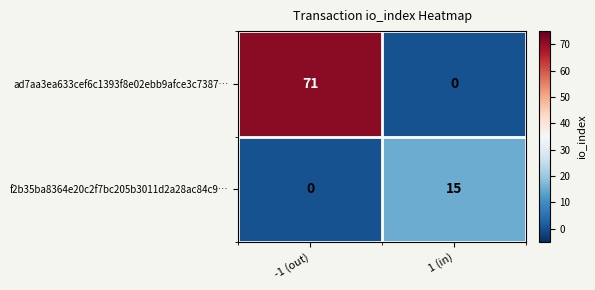

Is it true that ad7aa3ea633cef6c1393f8e02ebb9afce3c7387… equals -33 at 1 (in)?

False